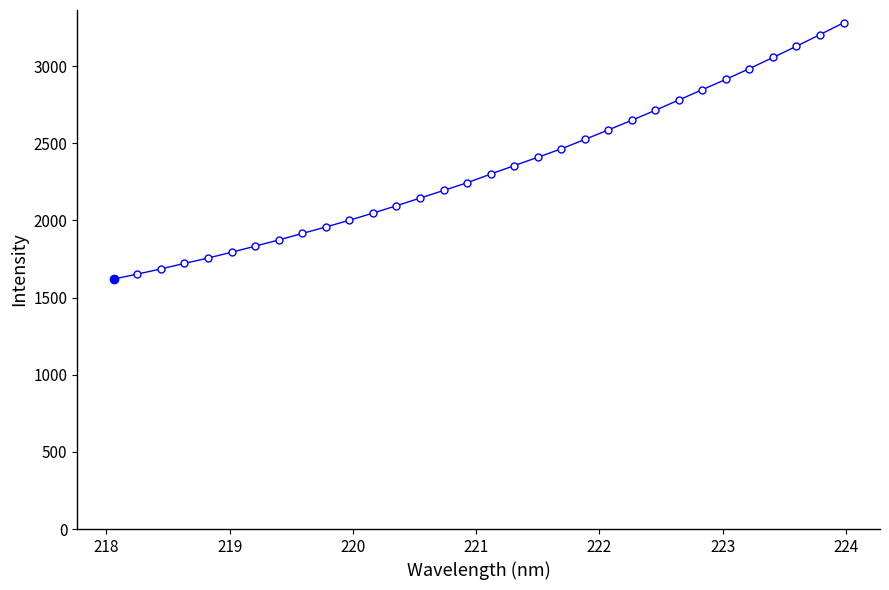

What is the minimum value shown in the chart?

1620.7